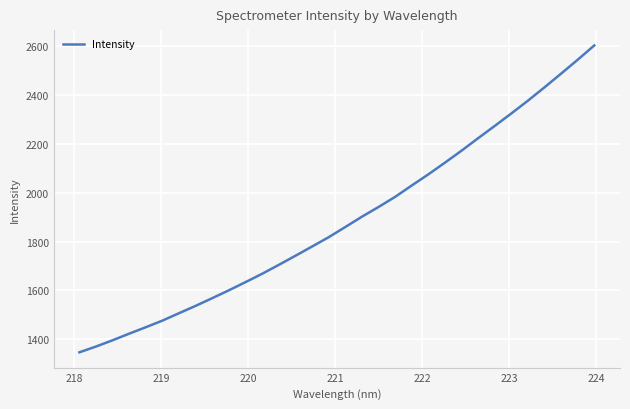

What is the maximum value shown in the chart?

2603.4